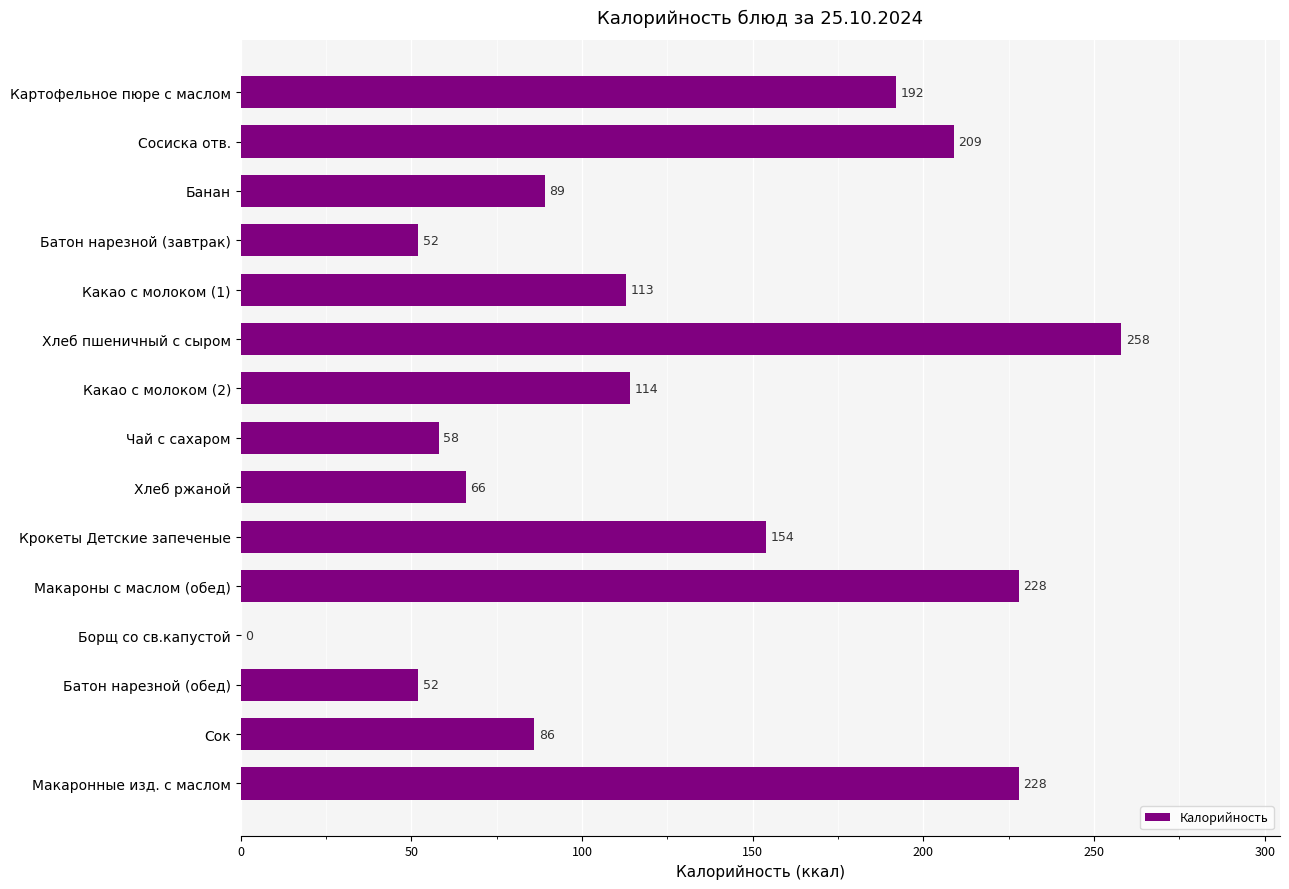

Which category has the highest value across all series?

Хлеб пшеничный с сыром